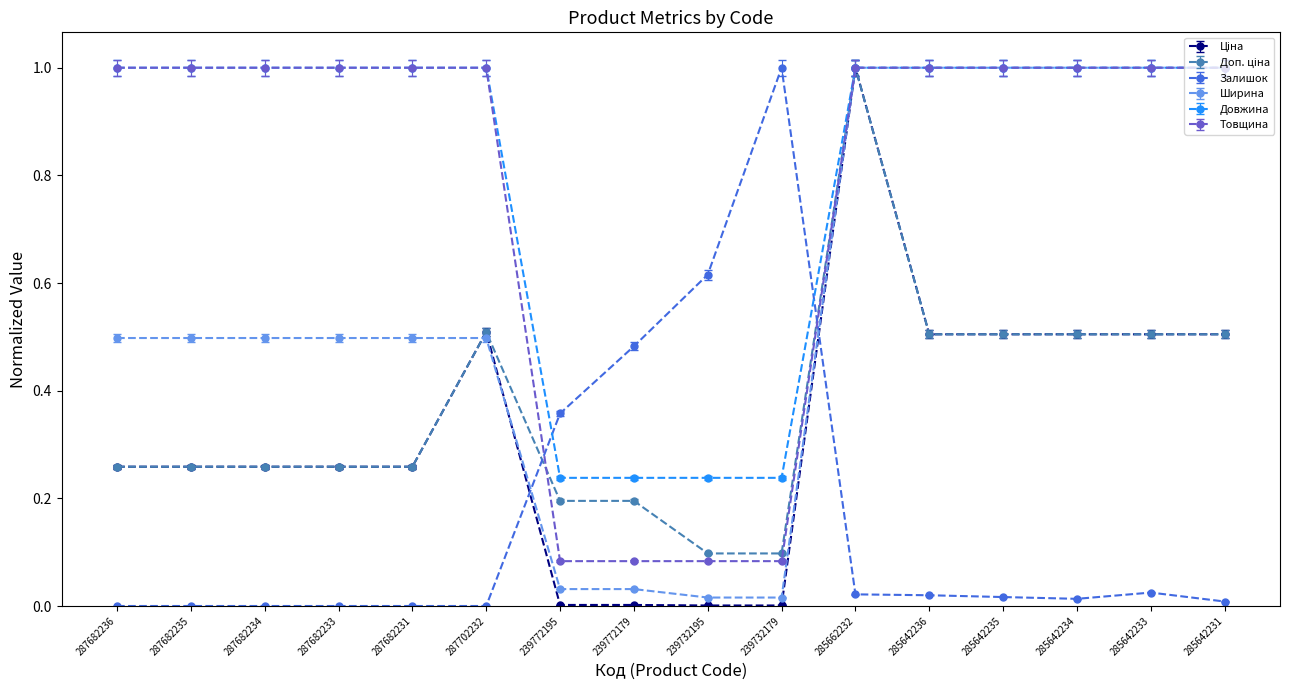

Which series changed the most between 239772179 and 285642235?

Ширина